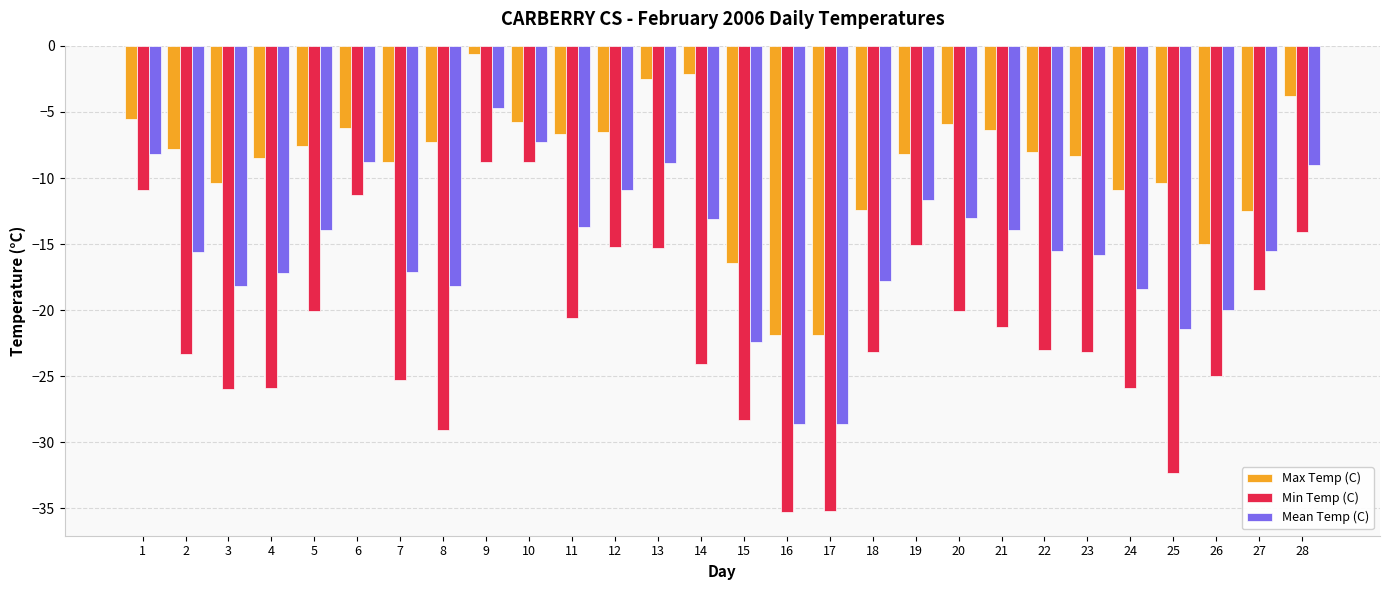

The value of Max Temp (C) at 7 is -14.6. True or false?

False